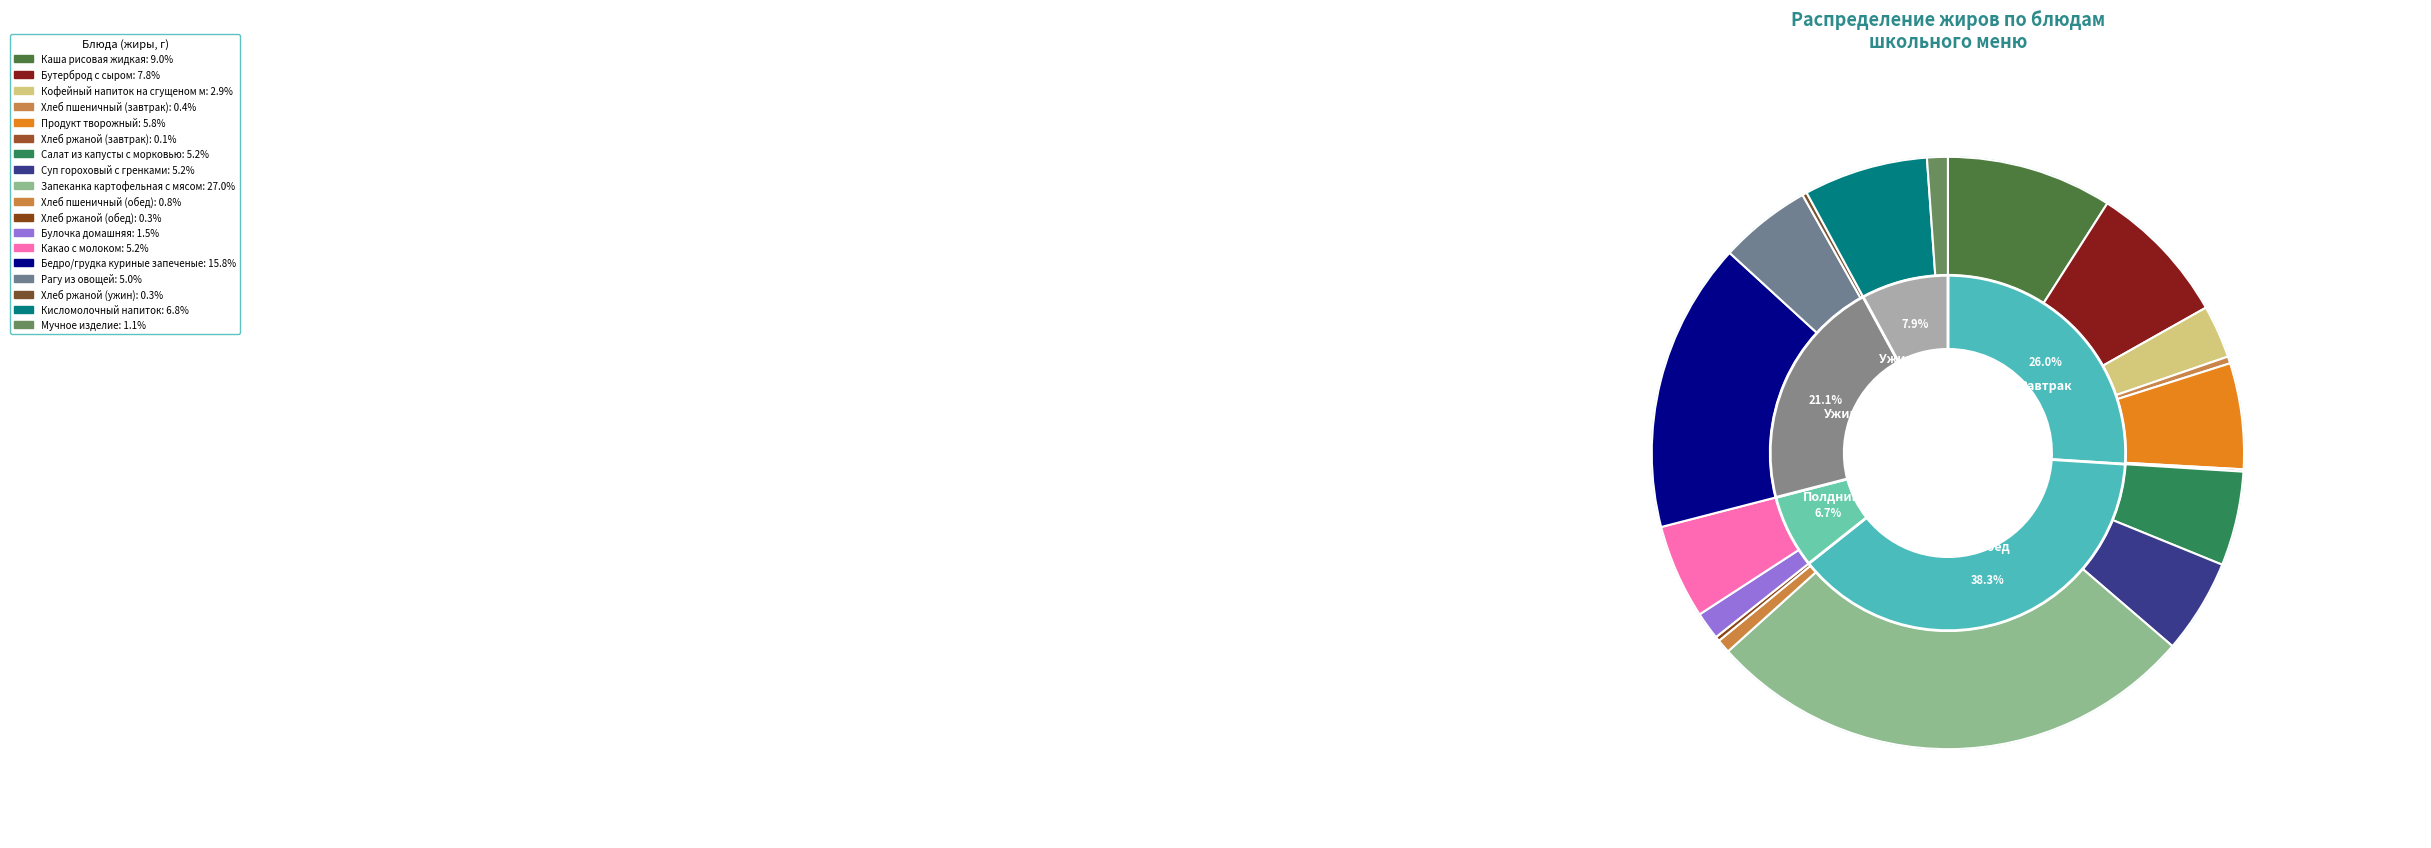

Is the sum of Кондитерское изделие and Кофейный напиток на сгущеном молоке greater than half?

No